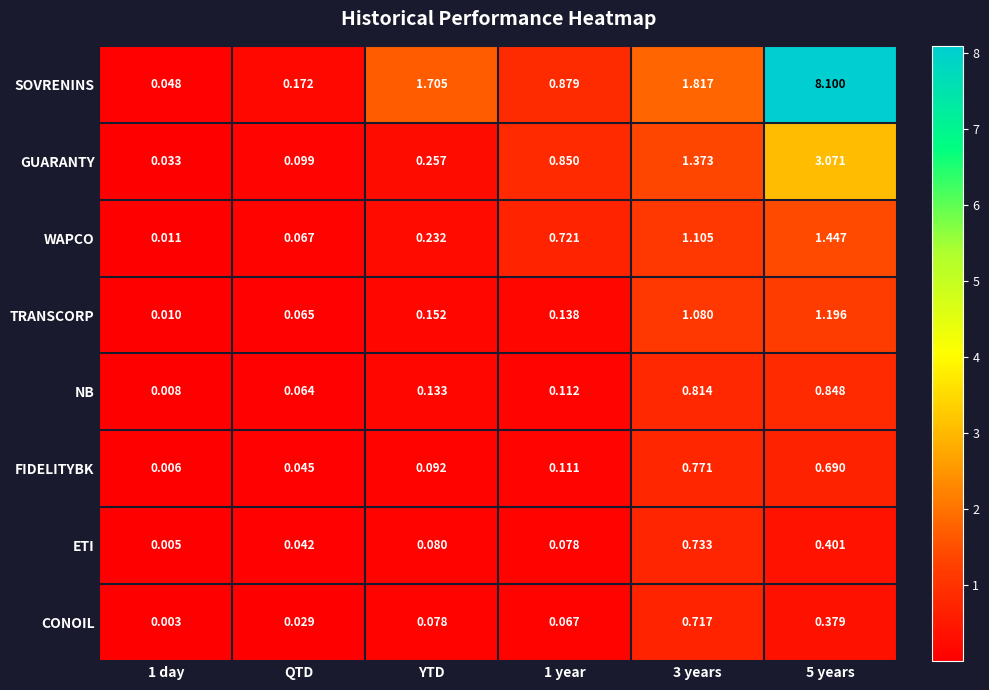

Between 1 day and QTD, which series saw the biggest shift?

SOVRENINS